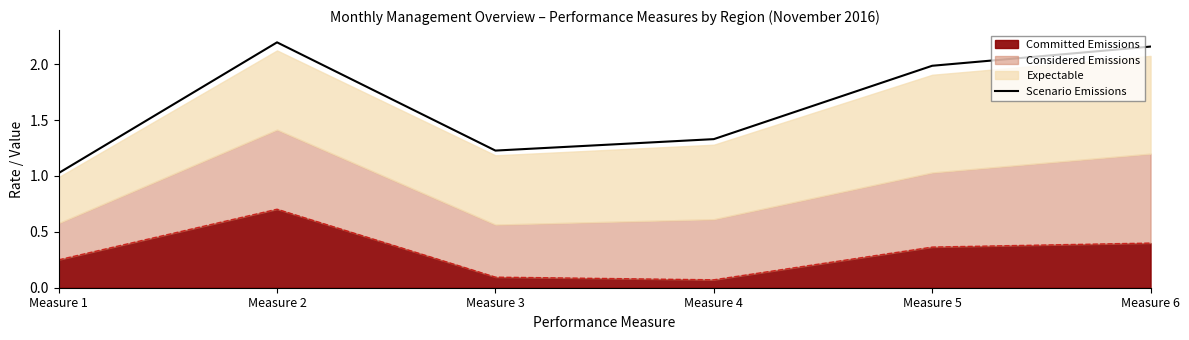

Rank the categories by value from highest to lowest.

Measure 2, Measure 6, Measure 5, Measure 4, Measure 3, Measure 1